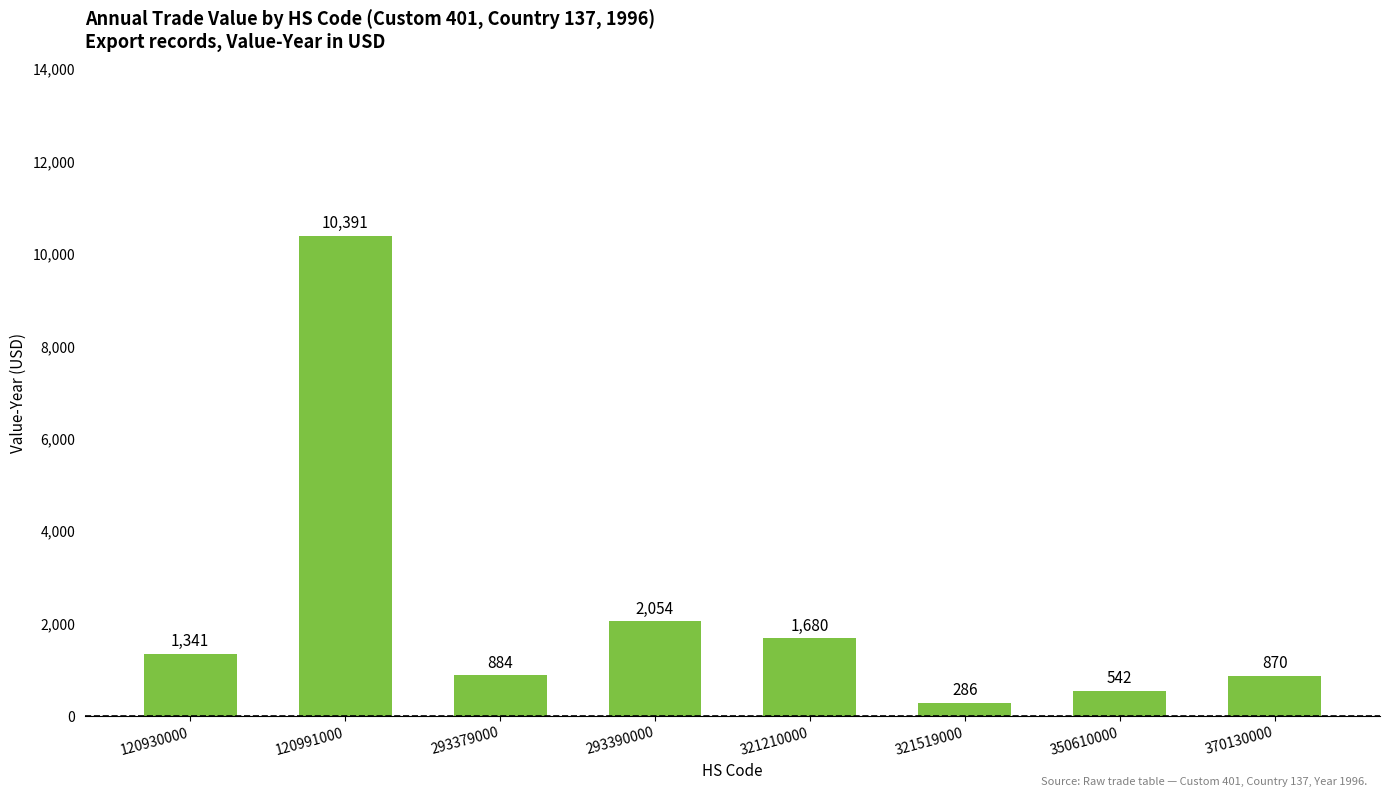

Reading left to right, what are all the values shown in this chart?

1341	10391	884	2054	1680	286	542	870